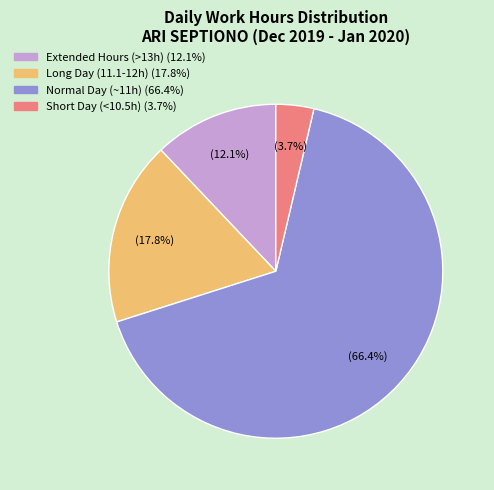

Is there a majority slice in this chart?

Yes